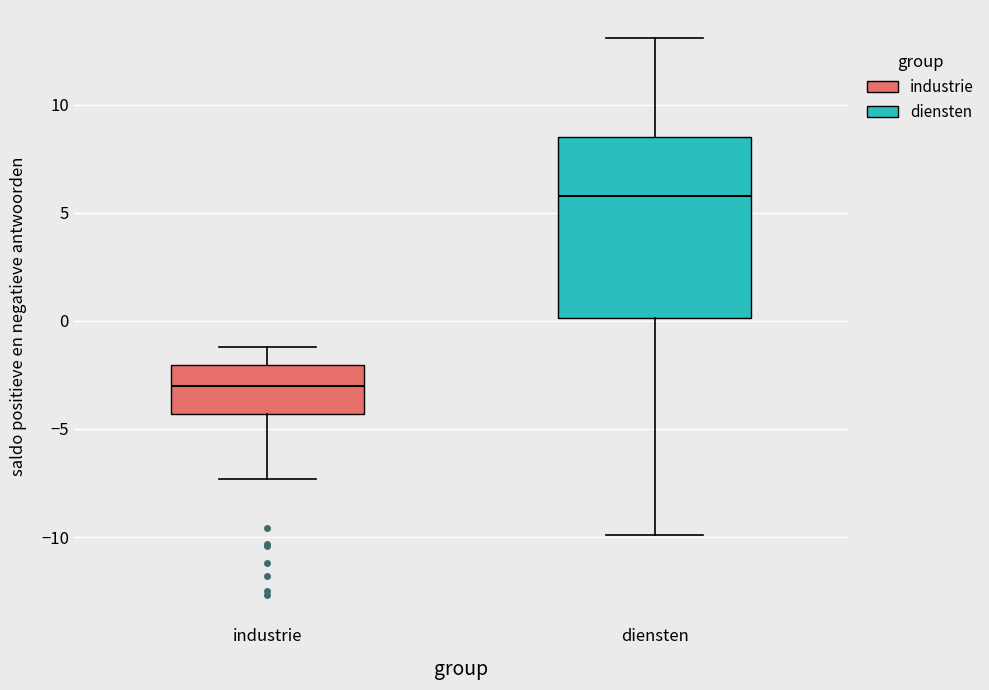

Where does the median line of the box for diensten sit on the y-axis? The values are not printed on the chart, so give them approximately, as read against the axis.

6.0